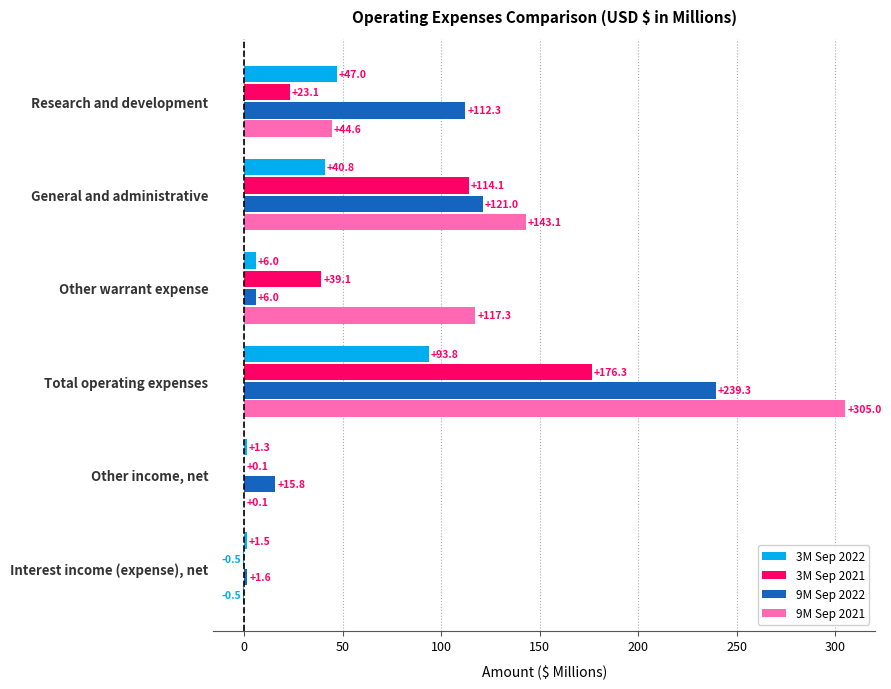

What is the minimum value for 9M Sep 2022?

1.6